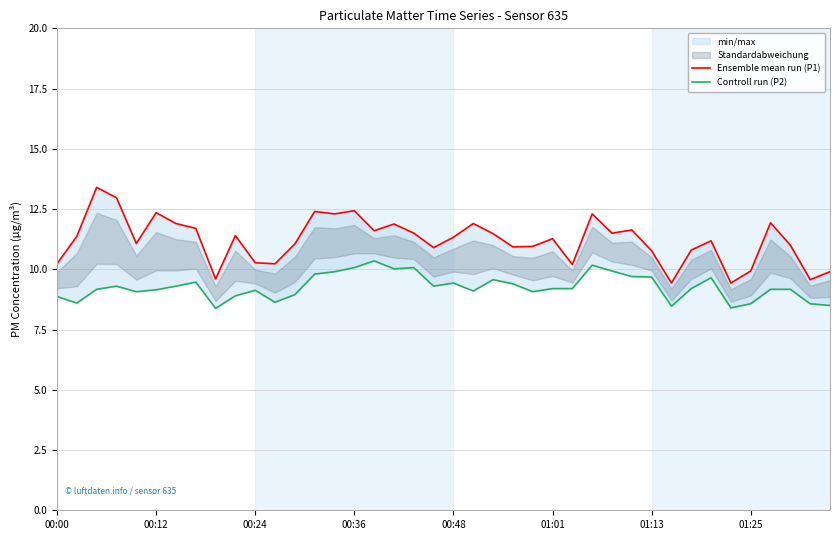

What is the difference between the maximum and minimum values in the Ensemble mean run (P1) series?

4.0